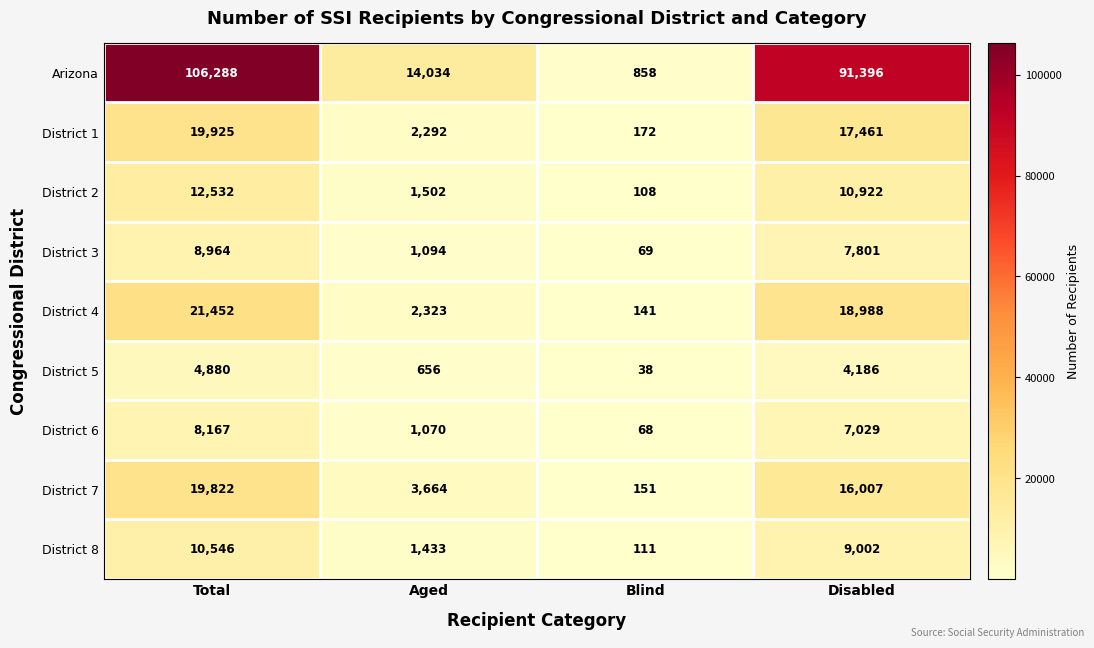

Which category has the highest value in the District 8 series?

Total